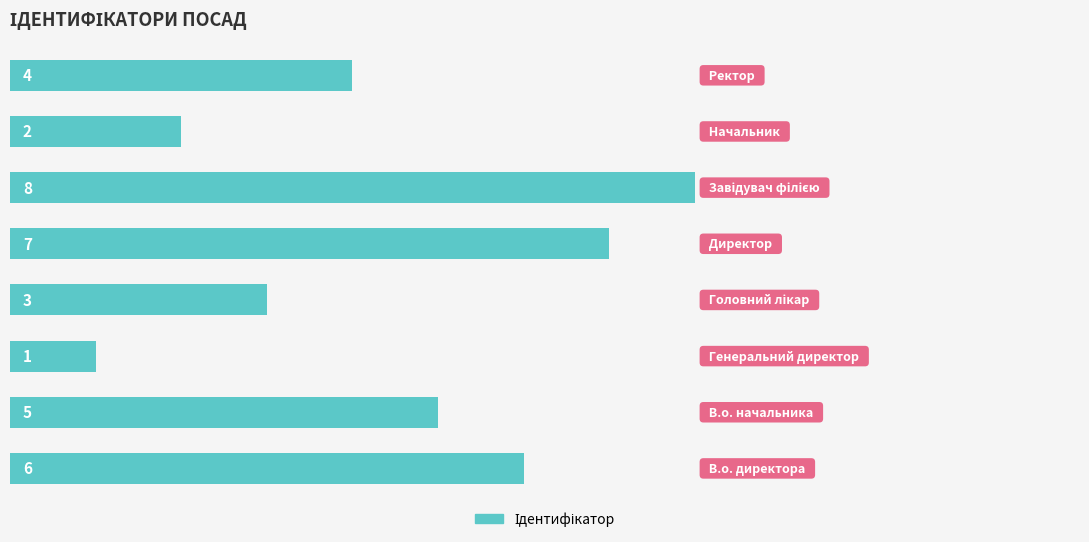

What is the greatest value displayed?

8